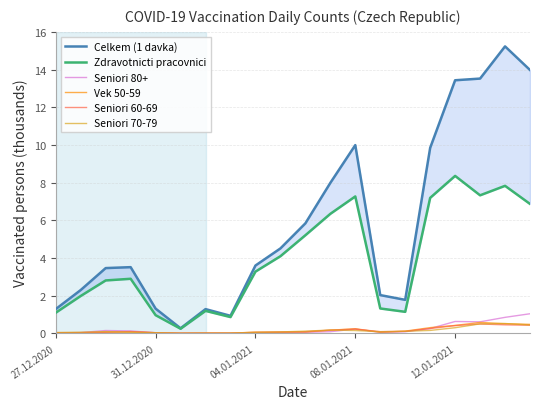

What is the spread (max minus min) of values at 17?

13.0